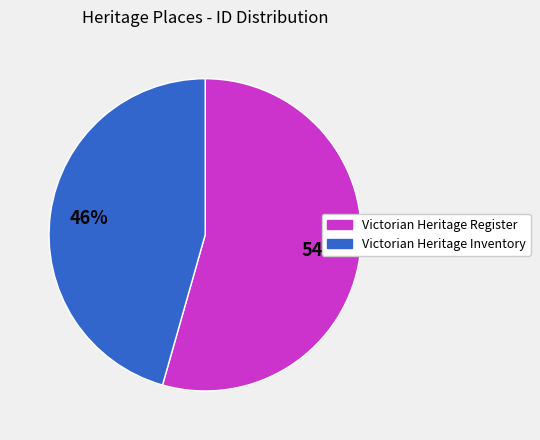

To the nearest percent, what is the average slice percentage?

50%